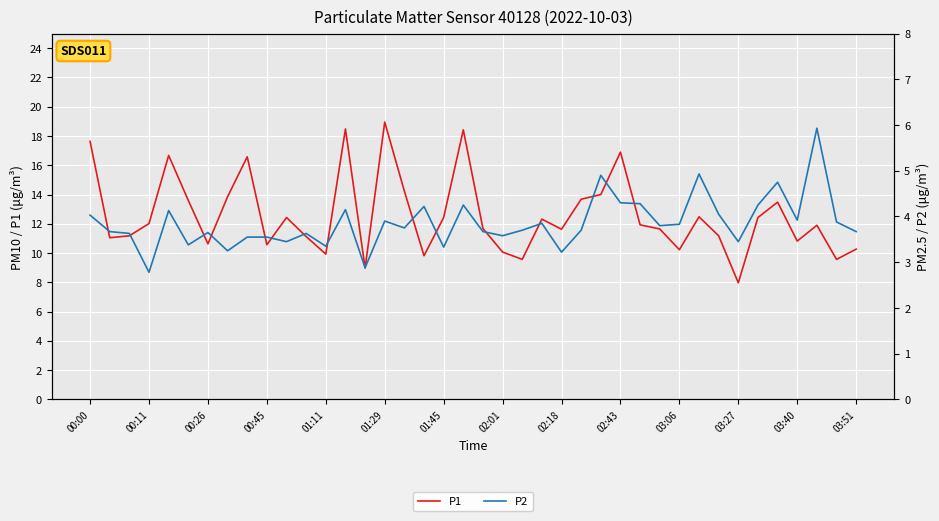

What is the minimum value for P1?

8.0